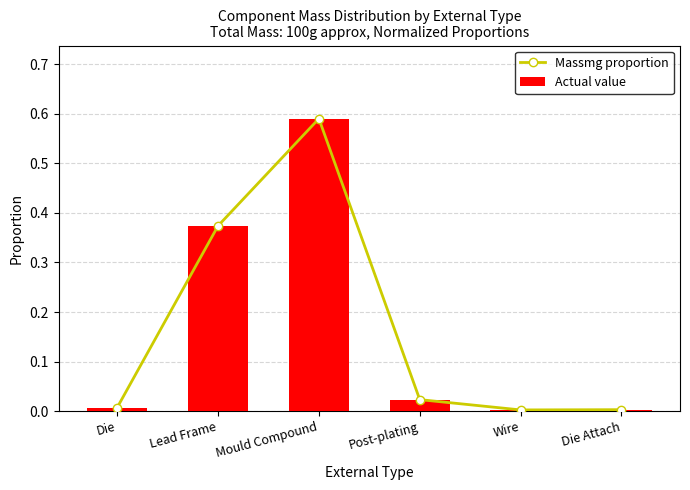

What is the maximum value shown in the chart?

0.6